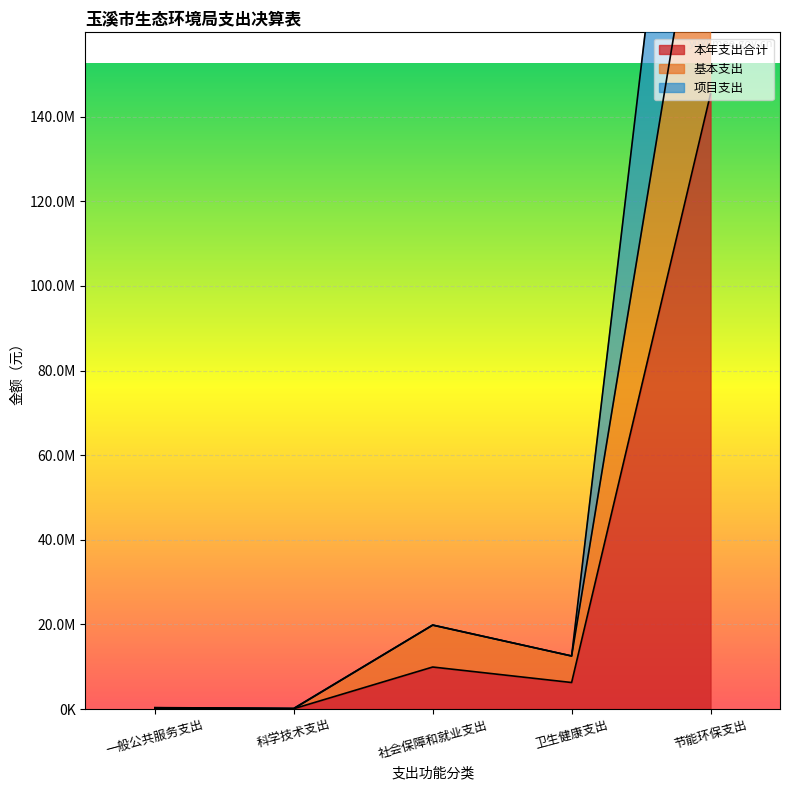

How many lines are shown in the chart?

3